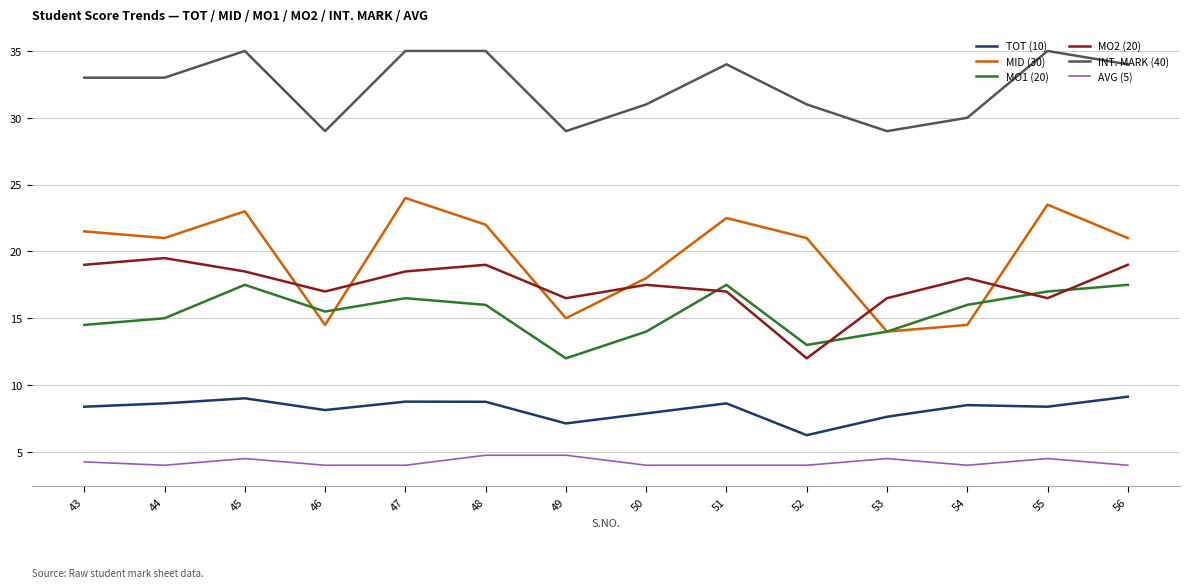

What is the maximum value shown in the chart?

35.0